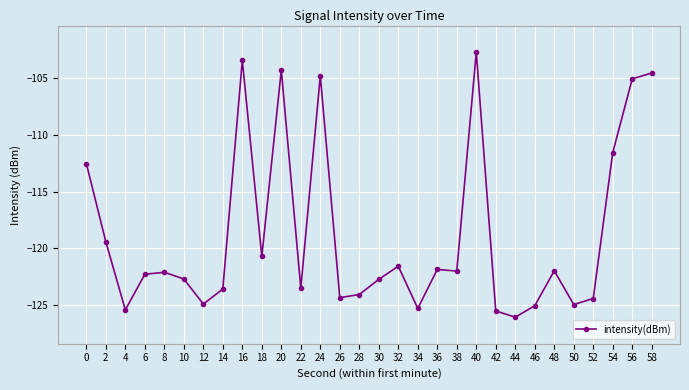

Does the chart display data point markers on the line(s)?

Yes